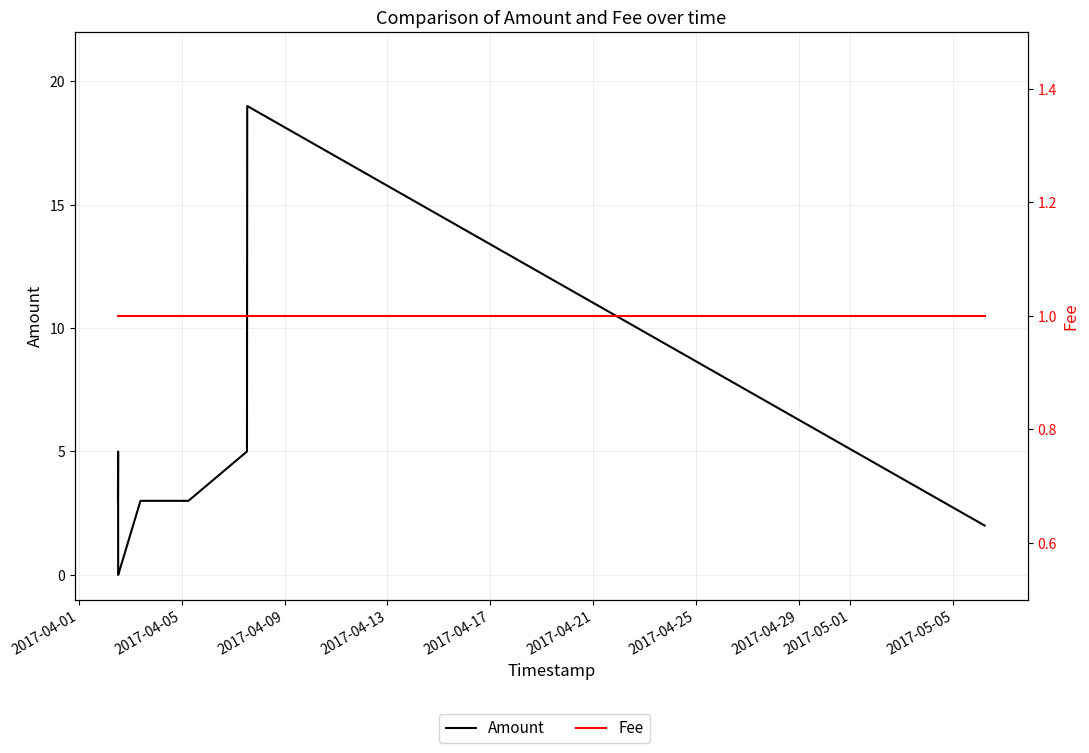

The Amount series shows 29 at 2017-05-01. True or false?

False